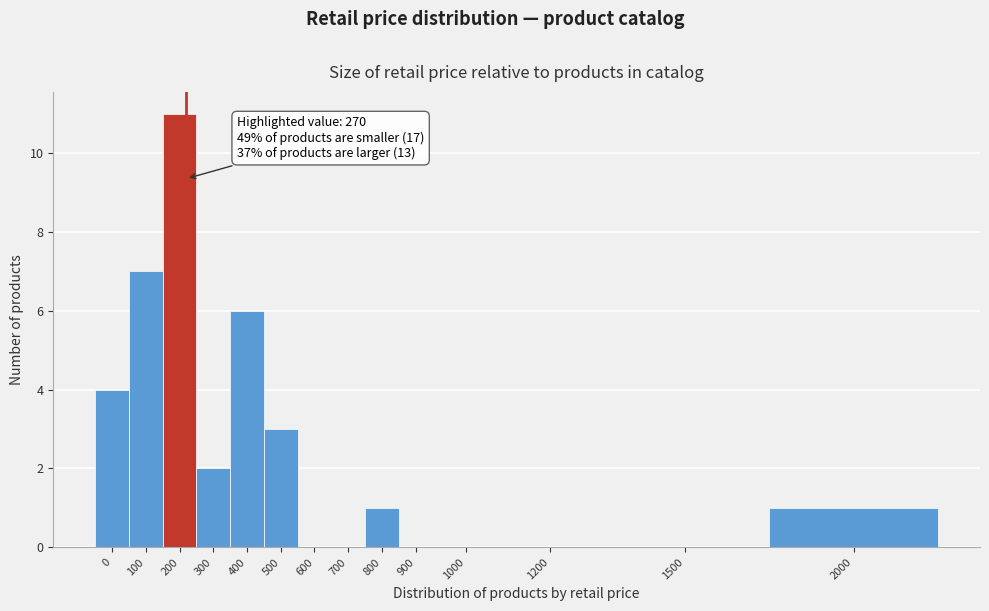

Reading left to right, transcribe all the data shown in this chart.

0=4	100=7	200=11	300=2	400=6	500=3	600=0	700=0	800=1	900=0	1000=0	1200=0	1500=0	2000=1